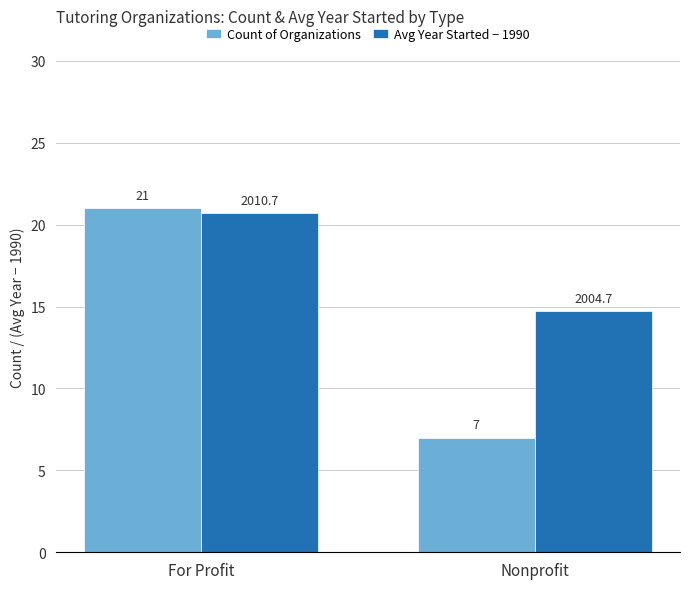

Reading right to left, what are all the values shown in this chart?

Count of Organizations: 7.0	21.0
Avg Year Started − 1990: 14.7	20.7